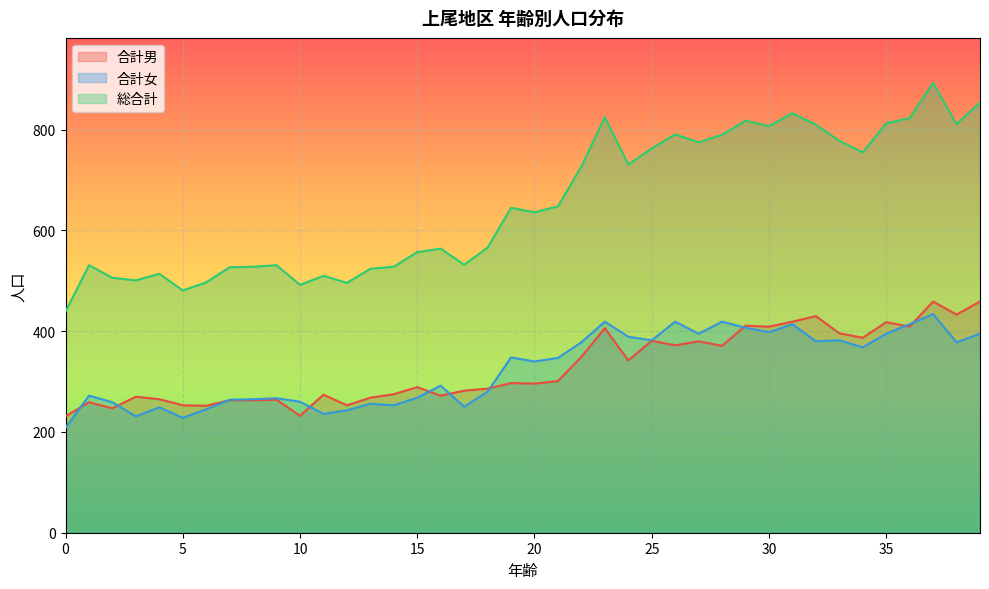

What is the highest value of the 総合計 series?

893